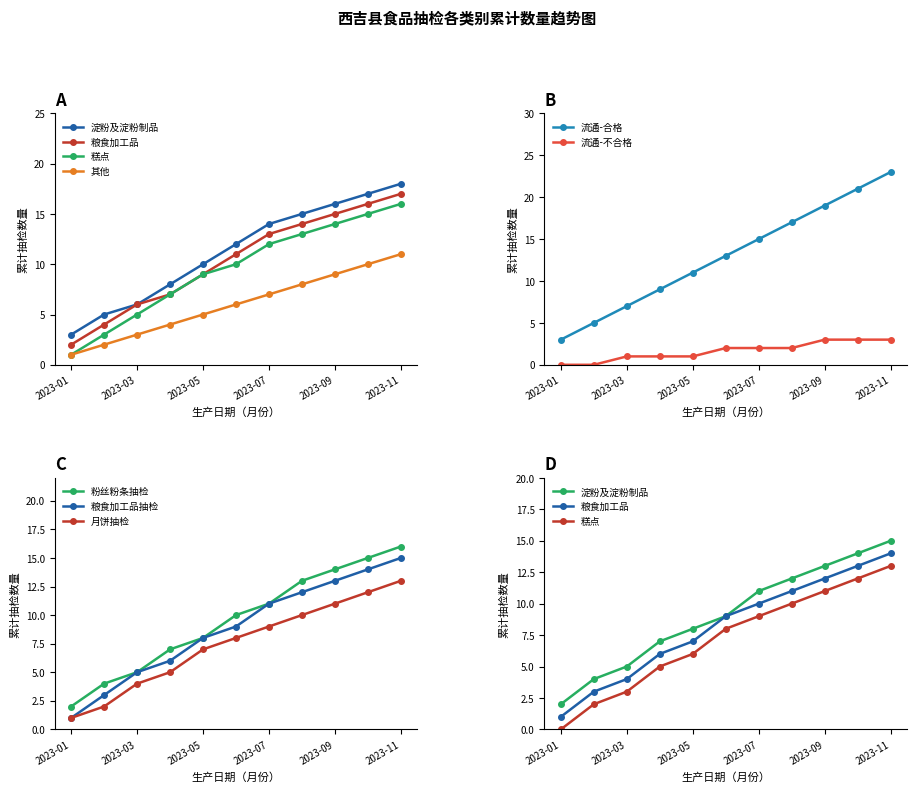

At which label does 其他 reach its minimum?

2023-01